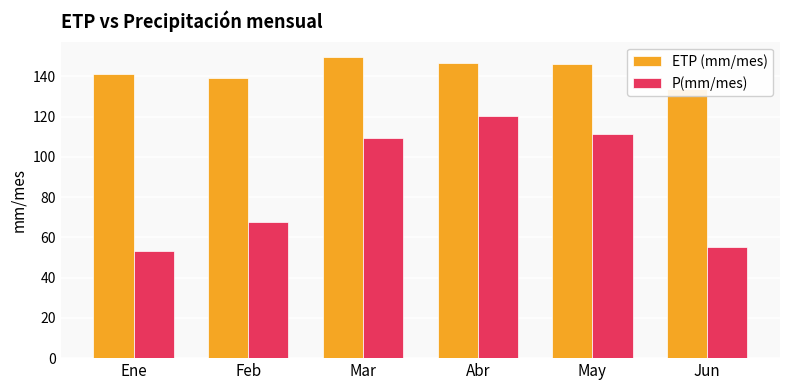

At Mar, list the series in order from smallest to largest.

P(mm/mes), ETP (mm/mes)